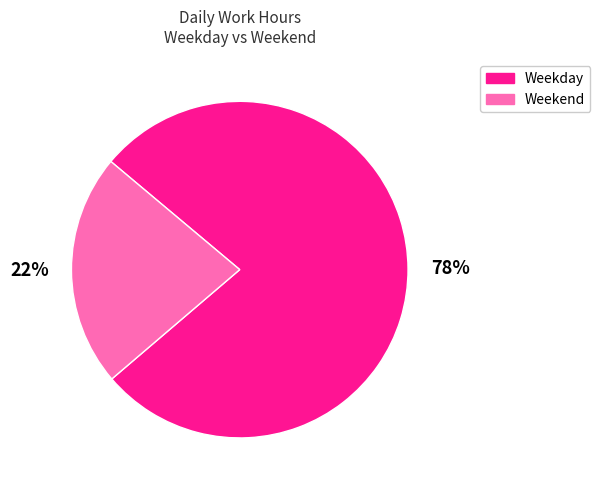

The Weekday slice represents 67% of the pie. True or false?

False